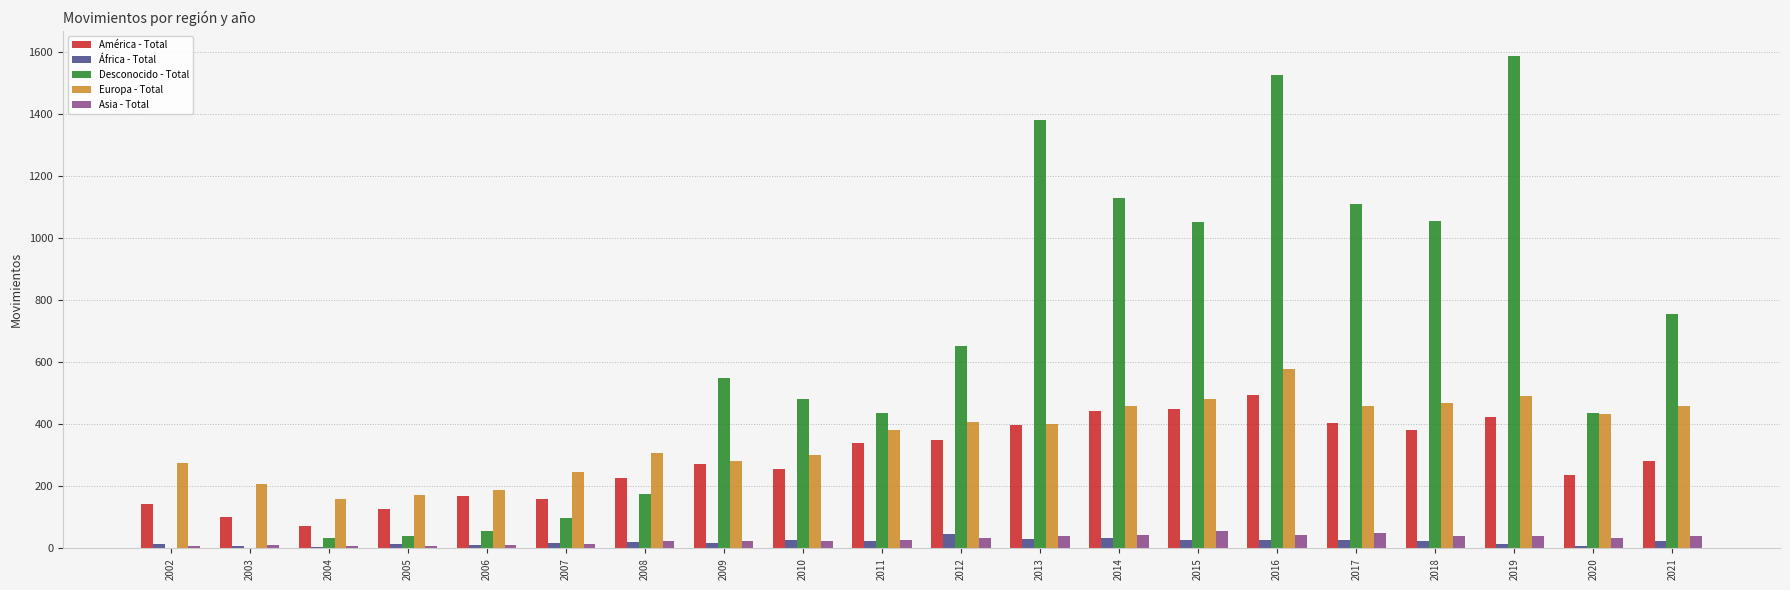

What is the sum of all África - Total values?

420